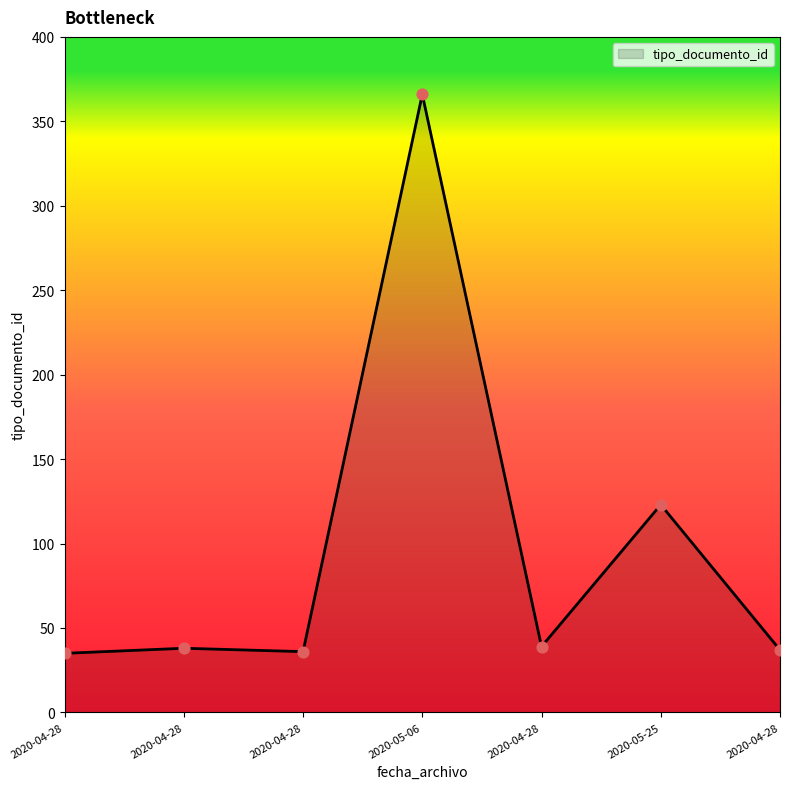

Which has a higher value, 2020-04-28 or 2020-04-28?

2020-04-28